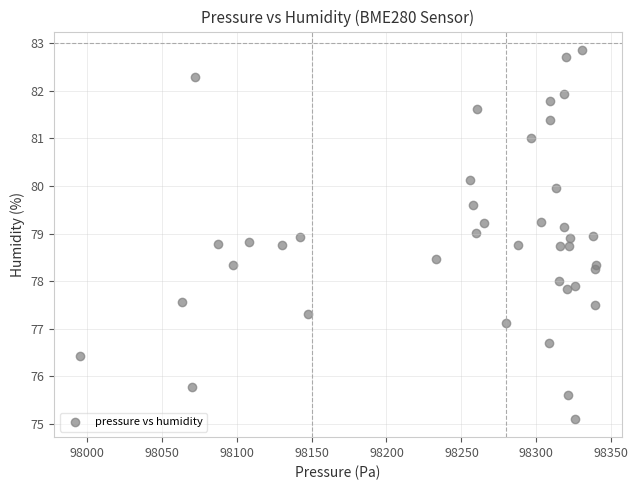

What is the range of X values (max minus min)?

344.5